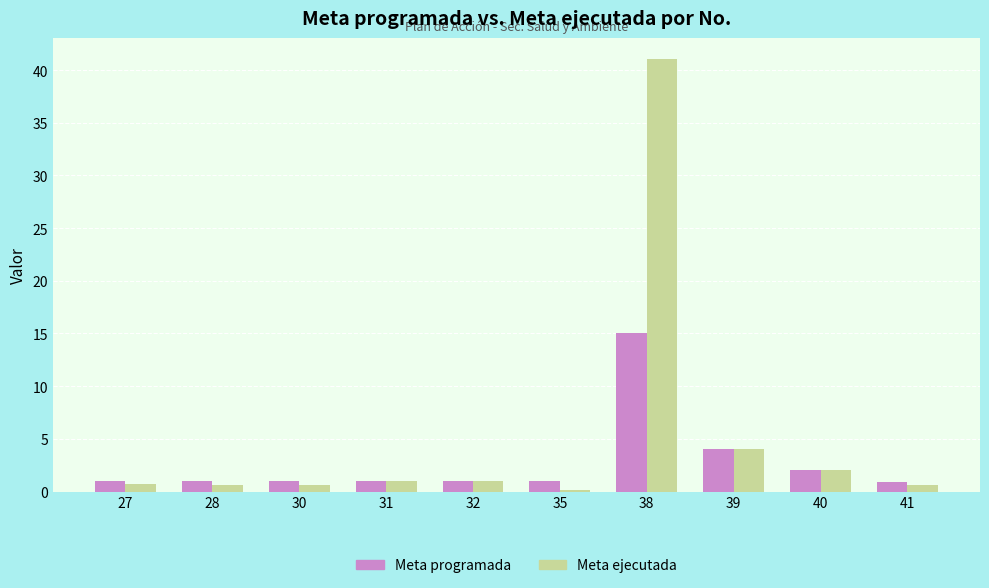

Which series has the largest total across all categories?

Meta ejecutada